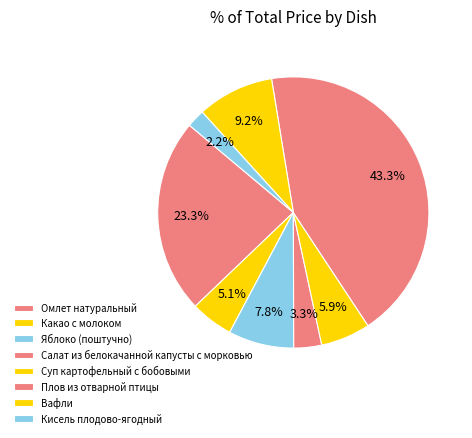

To the nearest percent, what is the difference between the Салат из белокачанной капусты с морковью and Какао с молоком slice percentages?

2%